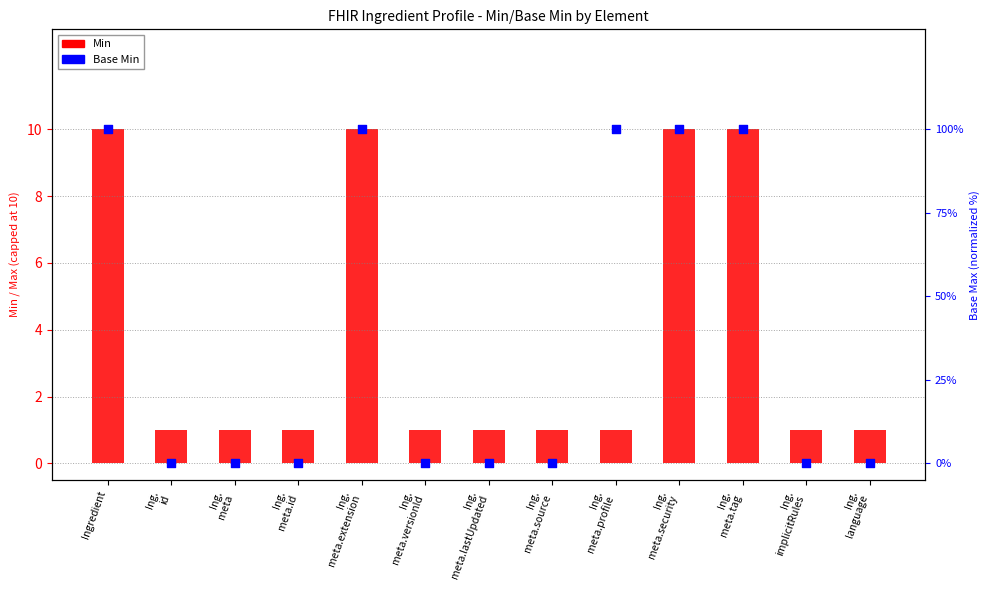

At how many categories does at least one series exceed 28?

5